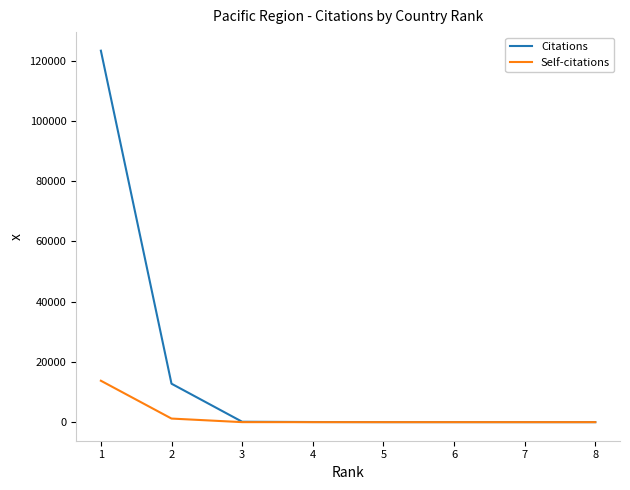

What is the highest value of the Citations series?

123266